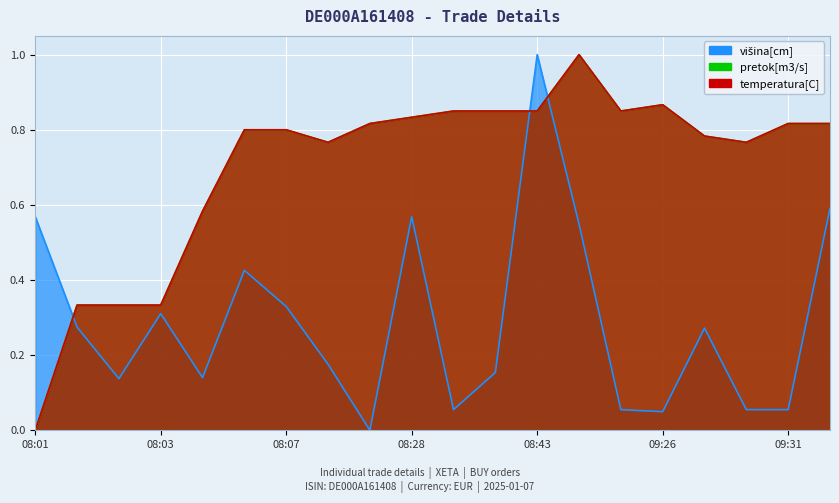

True or false: temperatura[C] and pretok[m3/s] intersect in this chart.

False